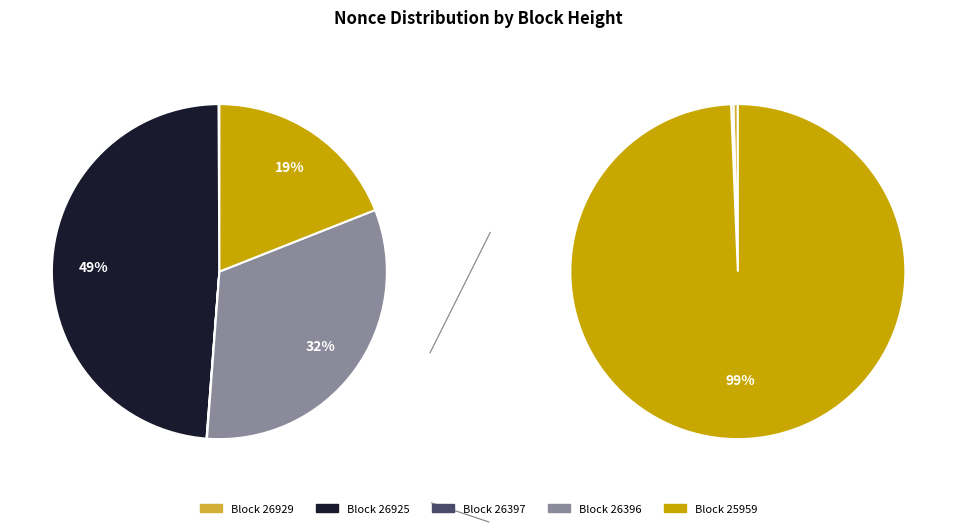

The 26396 slice represents 20% of the pie. True or false?

False